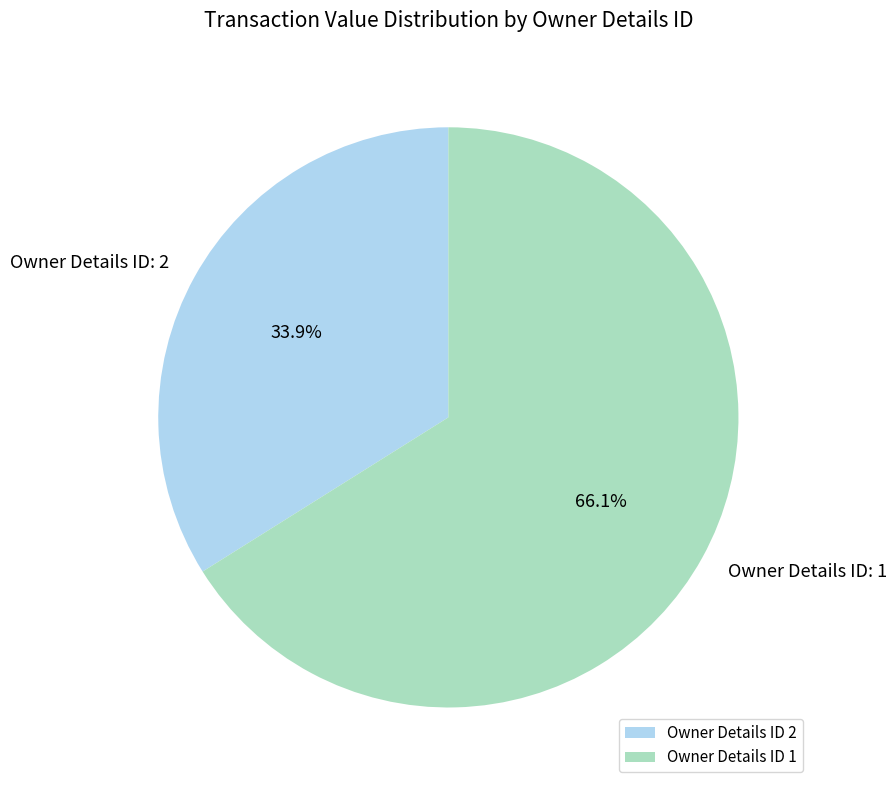

What is the total percentage of Owner Details ID 2 and Owner Details ID 1?

100.0%